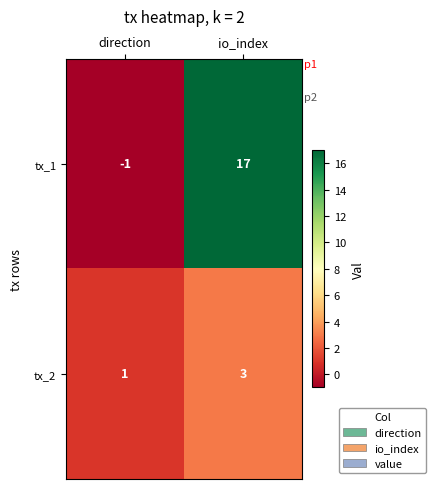

How many values in the tx_1 series are below 17?

1